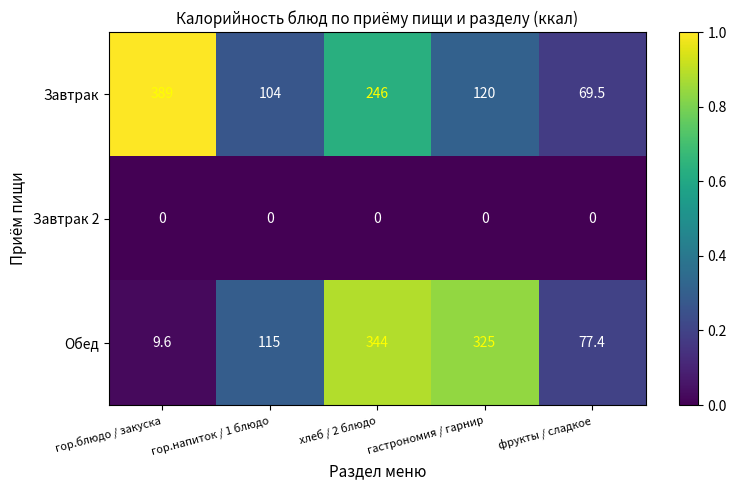

The value of Обед at гор.напиток / 1 блюдо is 185.4. True or false?

False